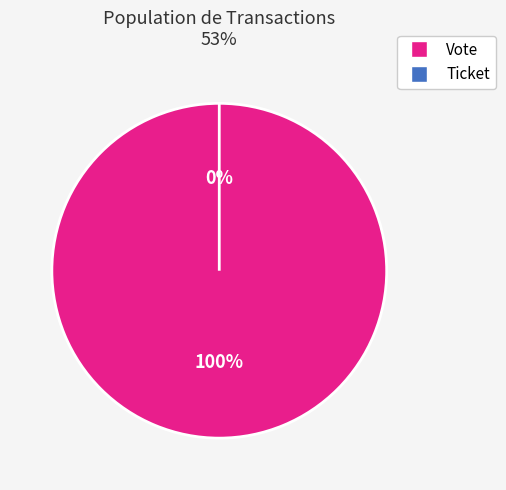

To the nearest percent, what is the average slice percentage?

50%